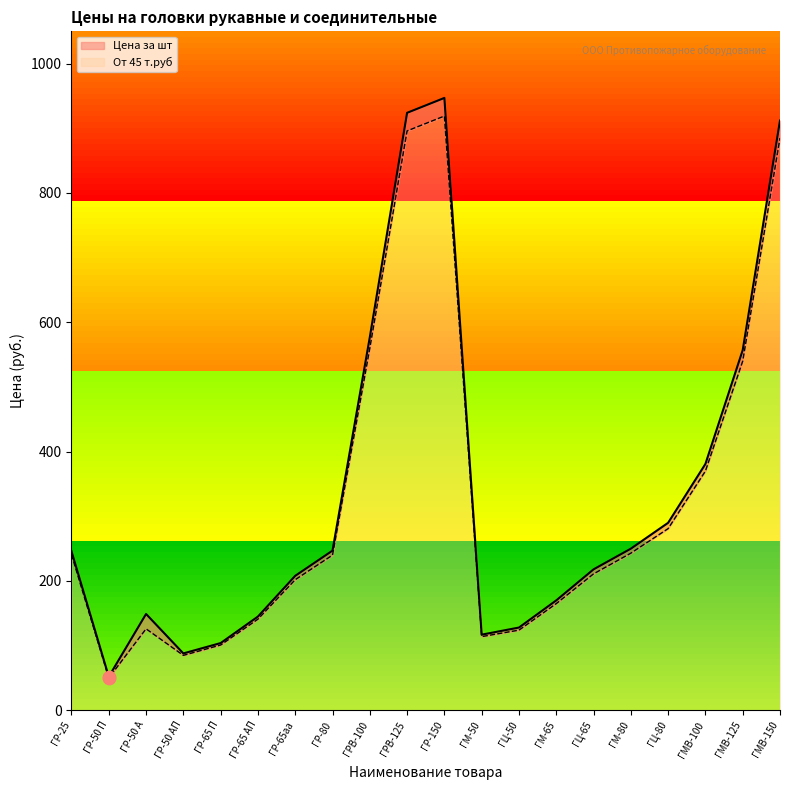

At which category is the sum across all series the highest?

ГР-150